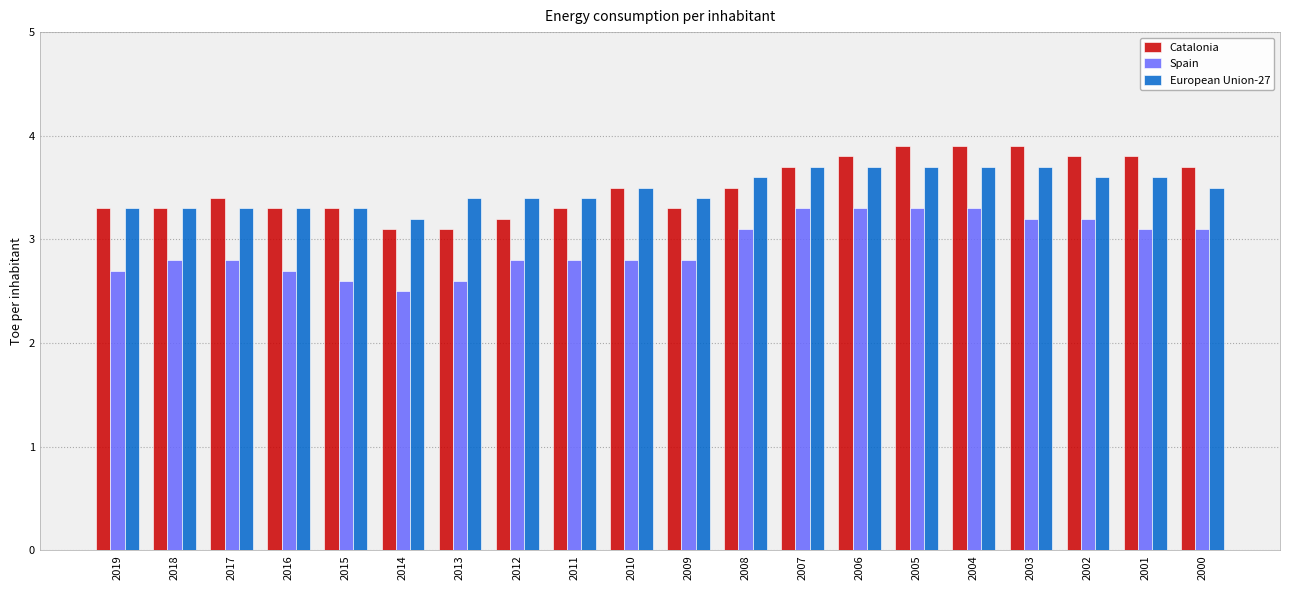

At how many categories does at least one series exceed 2?

20